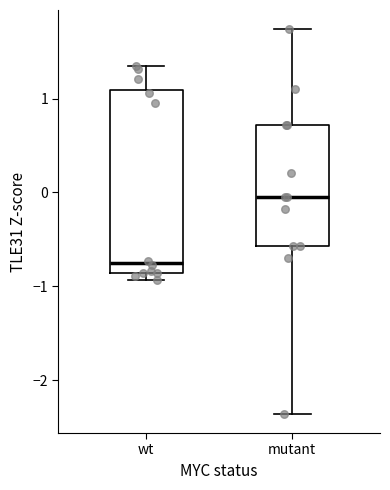

Which box's median line is the lowest?

wt